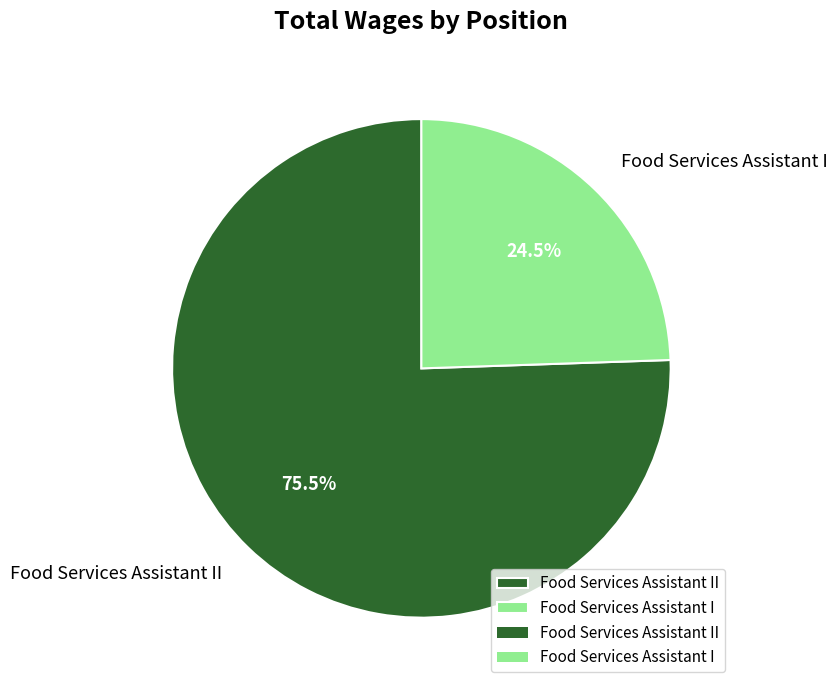

Approximately how many times larger is the value at Food Services Assistant II compared to Food Services Assistant I?

3.1